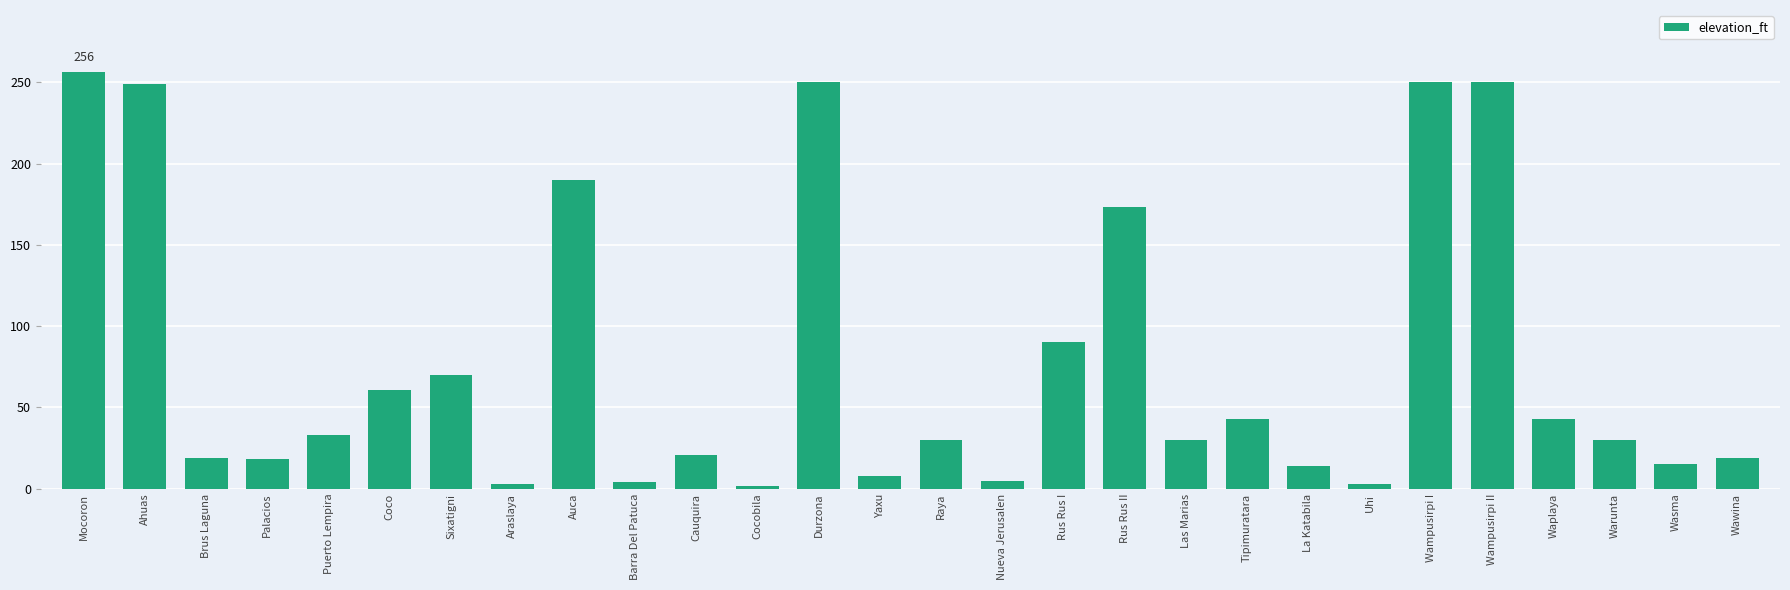

What is the average value?

78